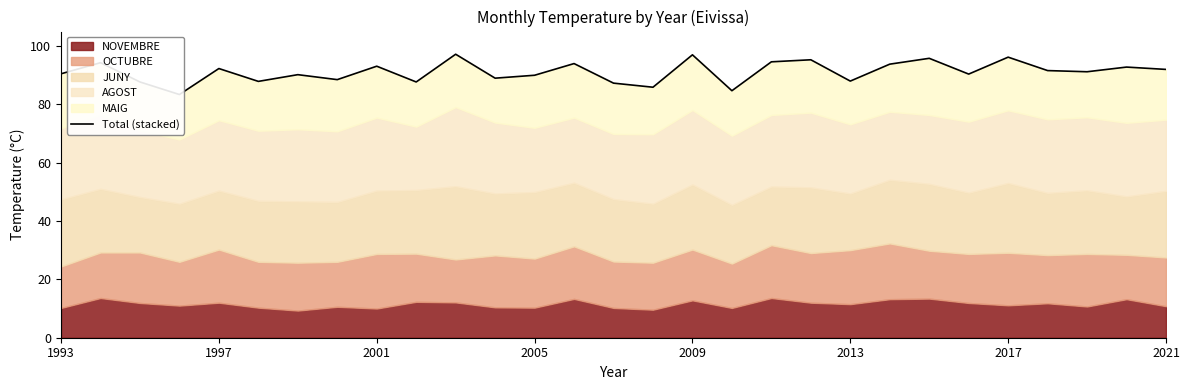

Reading right to left, what are all the values shown in this chart?

91.9	92.7	91.1	91.5	96.1	90.3	95.7	93.7	87.9	95.2	94.5	84.6	96.9	85.8	87.2	93.9	89.9	88.9	97.1	87.6	93.0	88.4	90.1	87.8	92.2	83.3	87.6	94.2	90.4